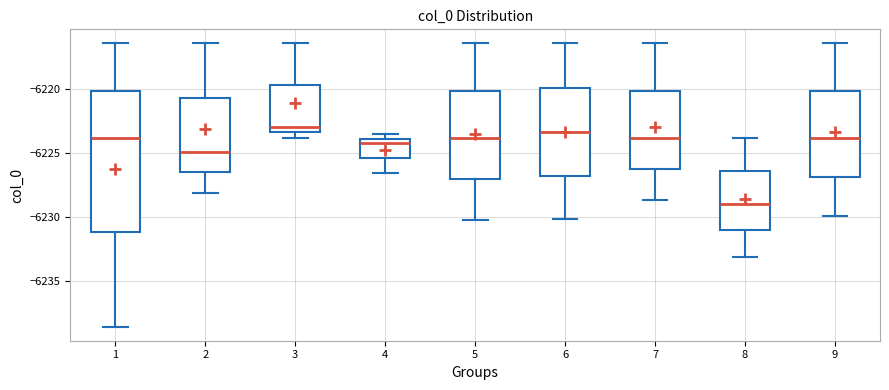

Where is the upper edge of the box at x = 6 on the y-axis? The values are not printed on the chart, so give them approximately, as read against the axis.

-6220.0